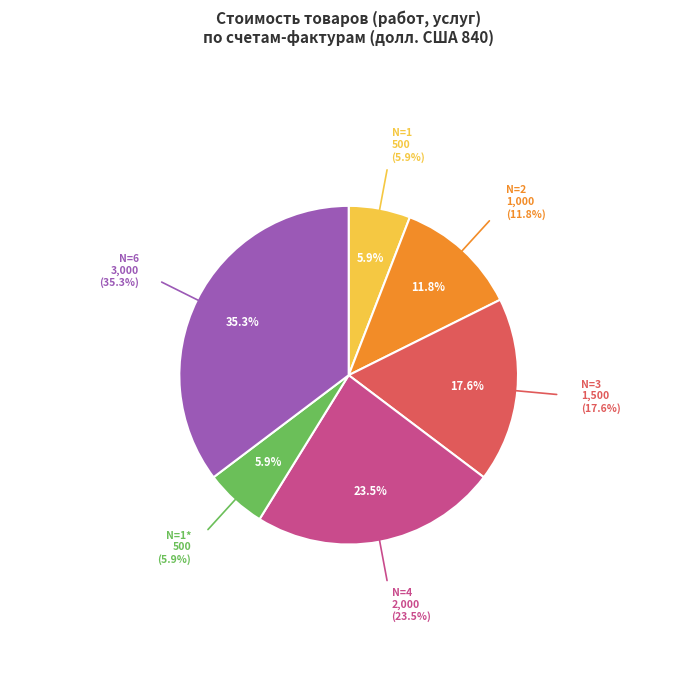

Is there a majority slice in this chart?

No